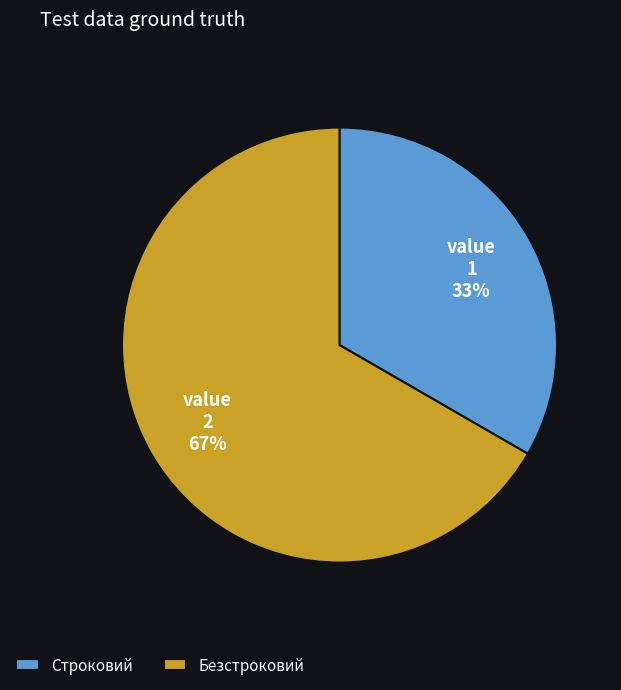

To the nearest percent, what is the average slice percentage?

50%